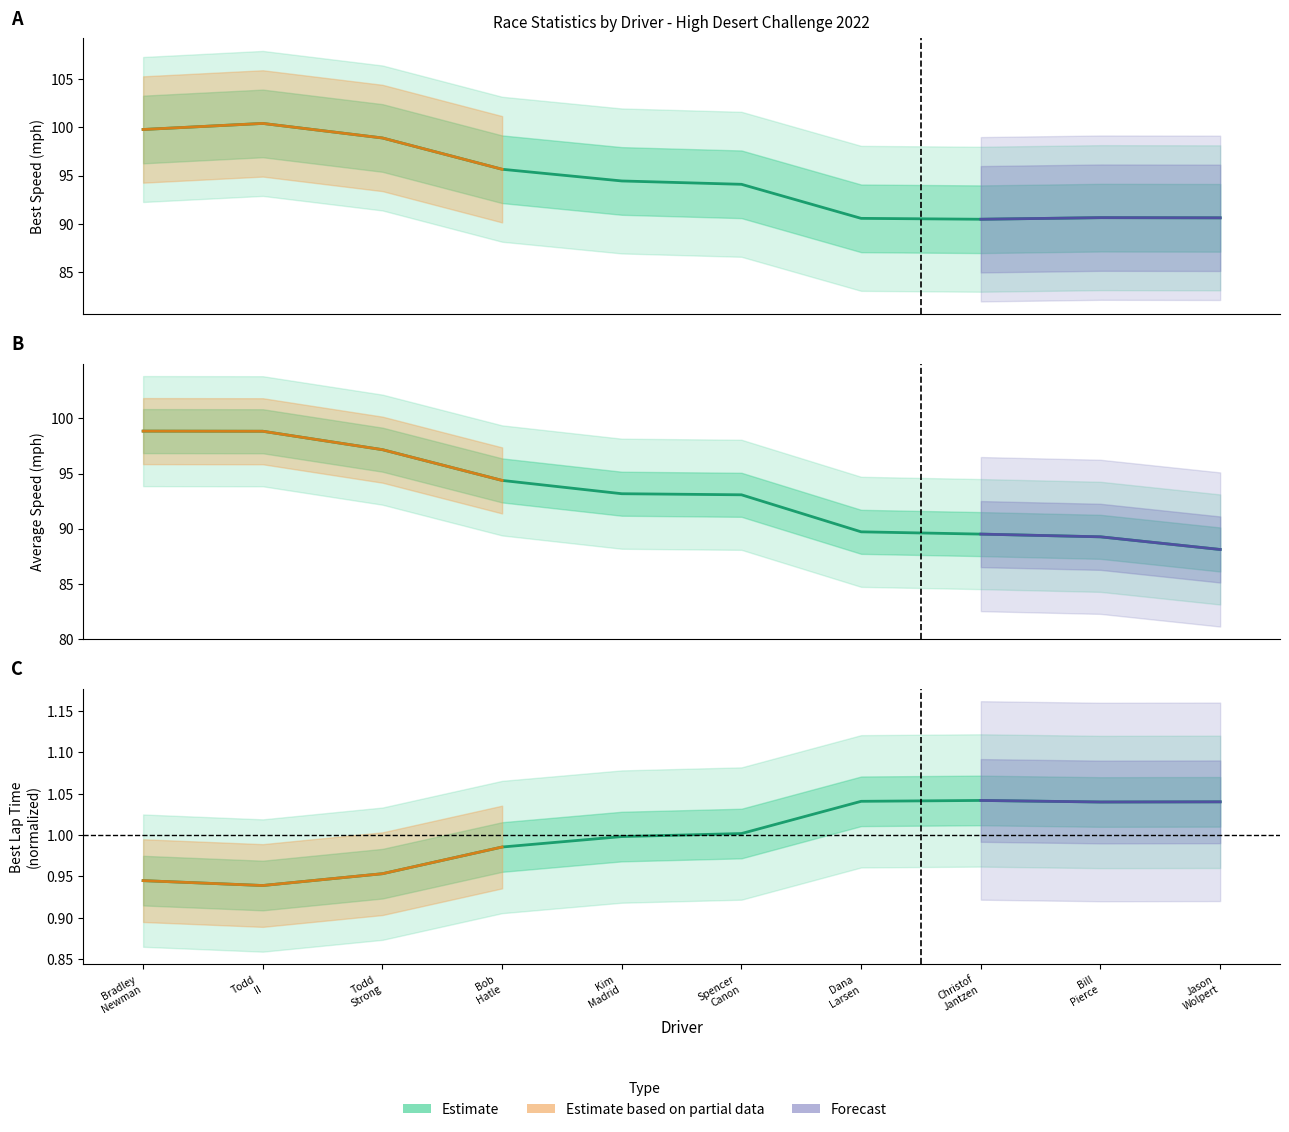

At which label does Best Lap time first exceed 1?

Spencer Canon